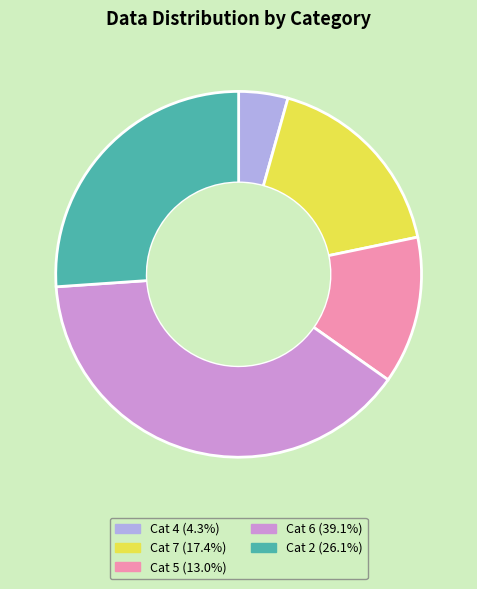

Is there a majority slice in this chart?

No